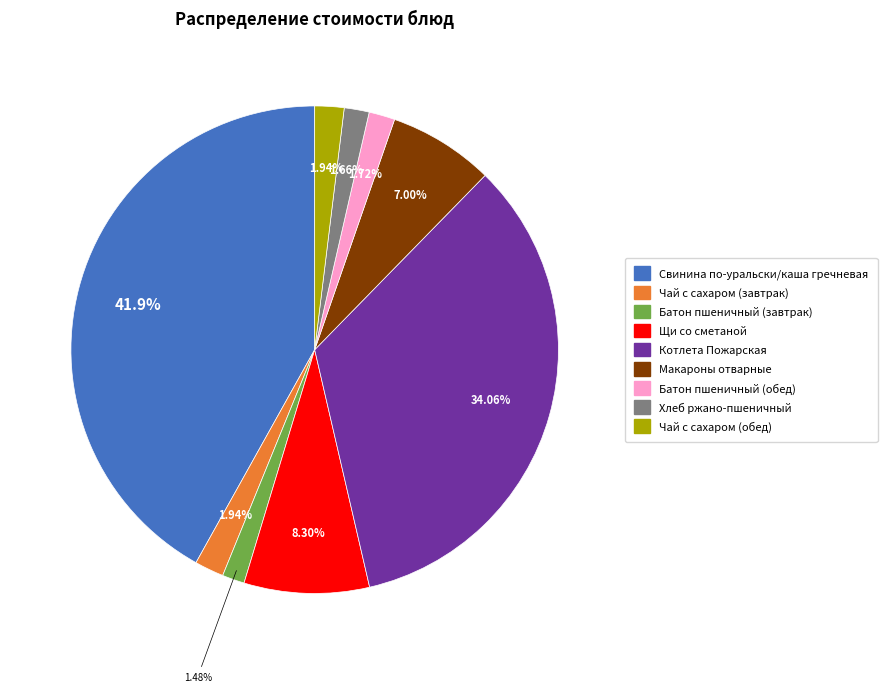

What percentage is the Батон пшеничный (завтрак) slice, to the nearest percent?

1%